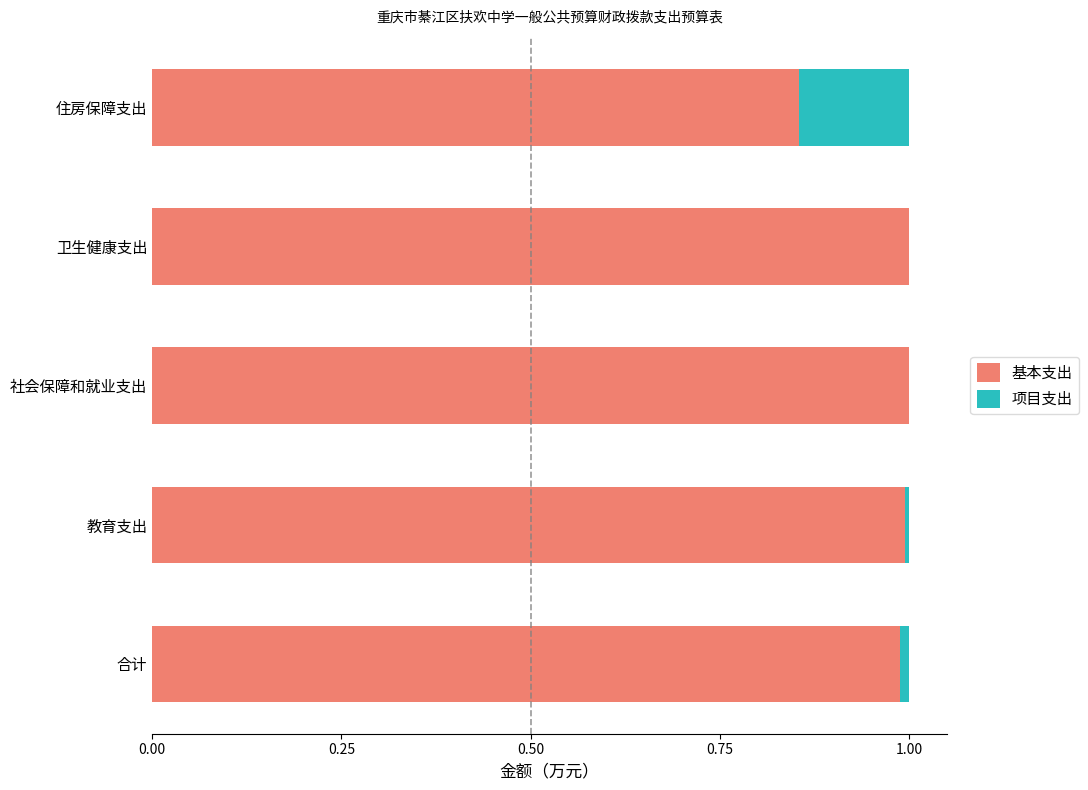

The 基本支出 series shows 1.0 at 社会保障和就业支出. True or false?

True